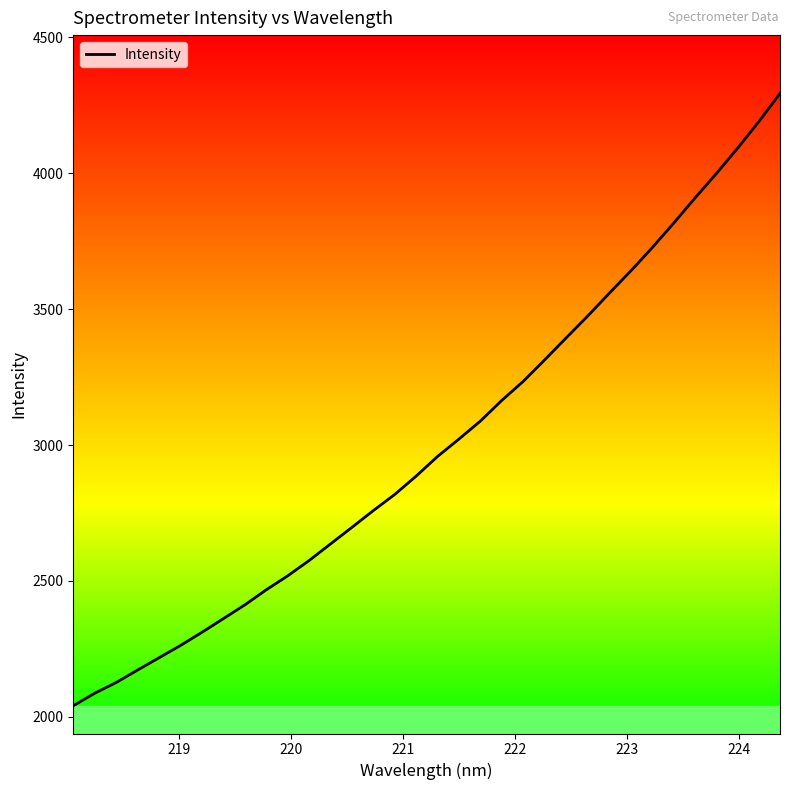

What is the difference between the maximum and minimum values?

2252.4